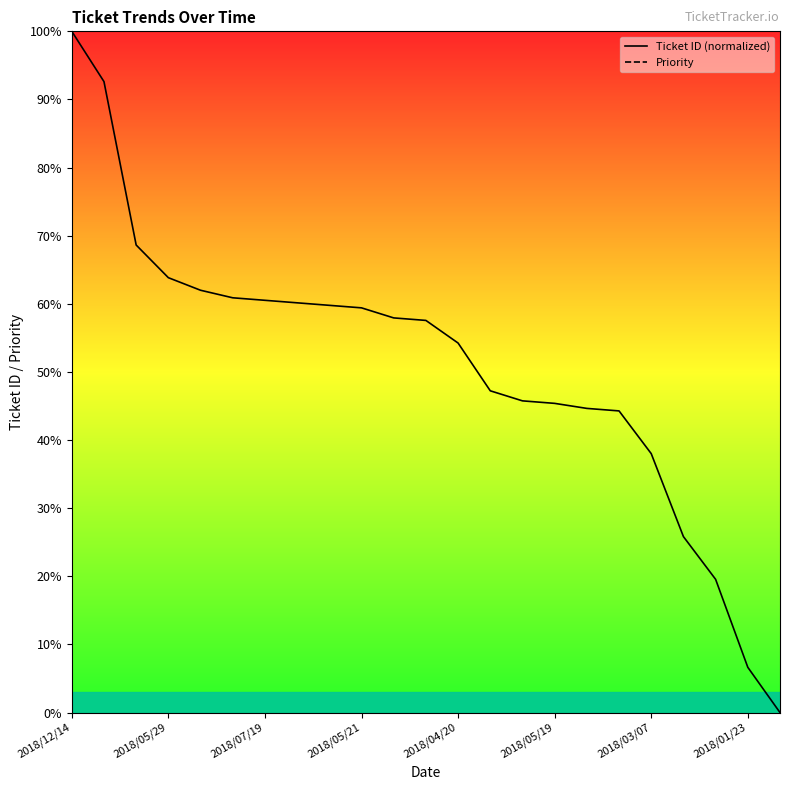

Which series has the largest range (max minus min)?

Ticket ID (normalized)